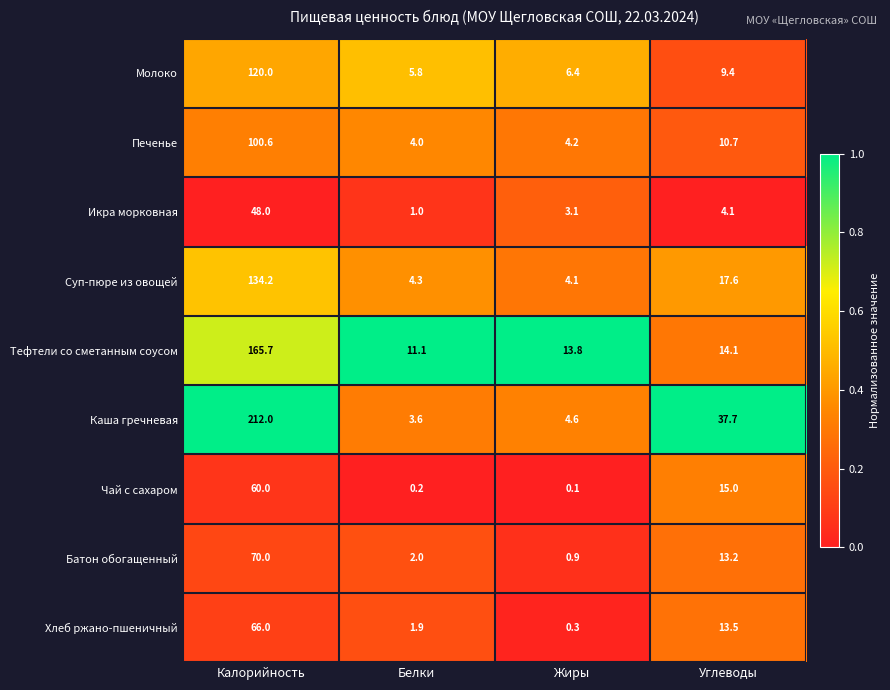

What is the average value of the Печенье series?

29.9